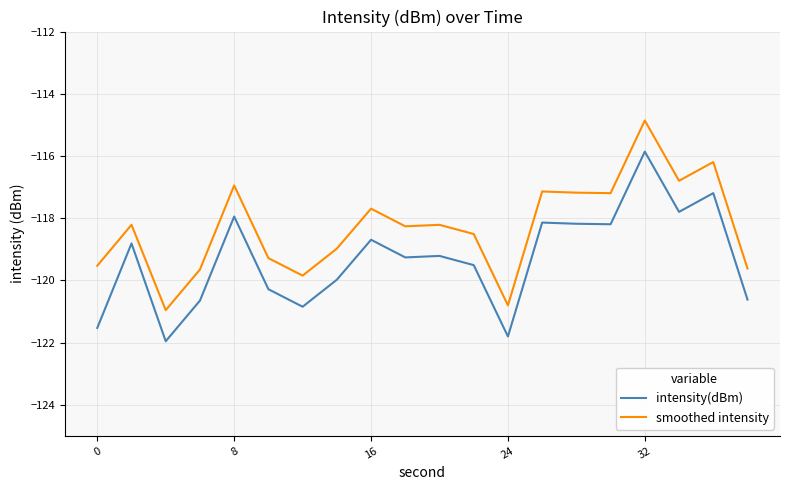

True or false: intensity(dBm) and smoothed intensity cross at least once.

False